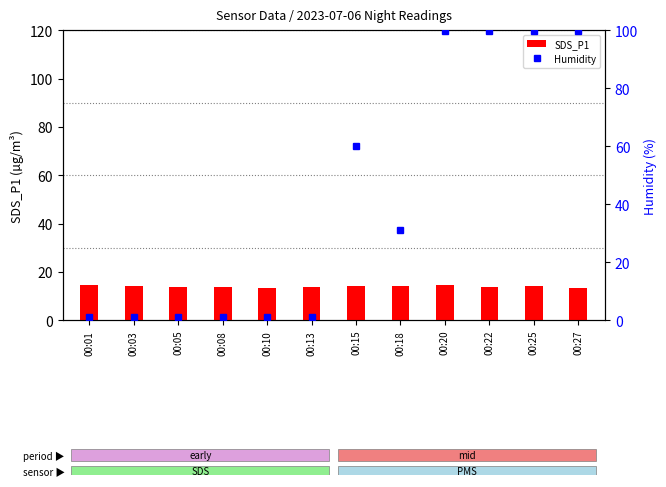

The SDS_P1 series shows 2.9 at 00:03. True or false?

False